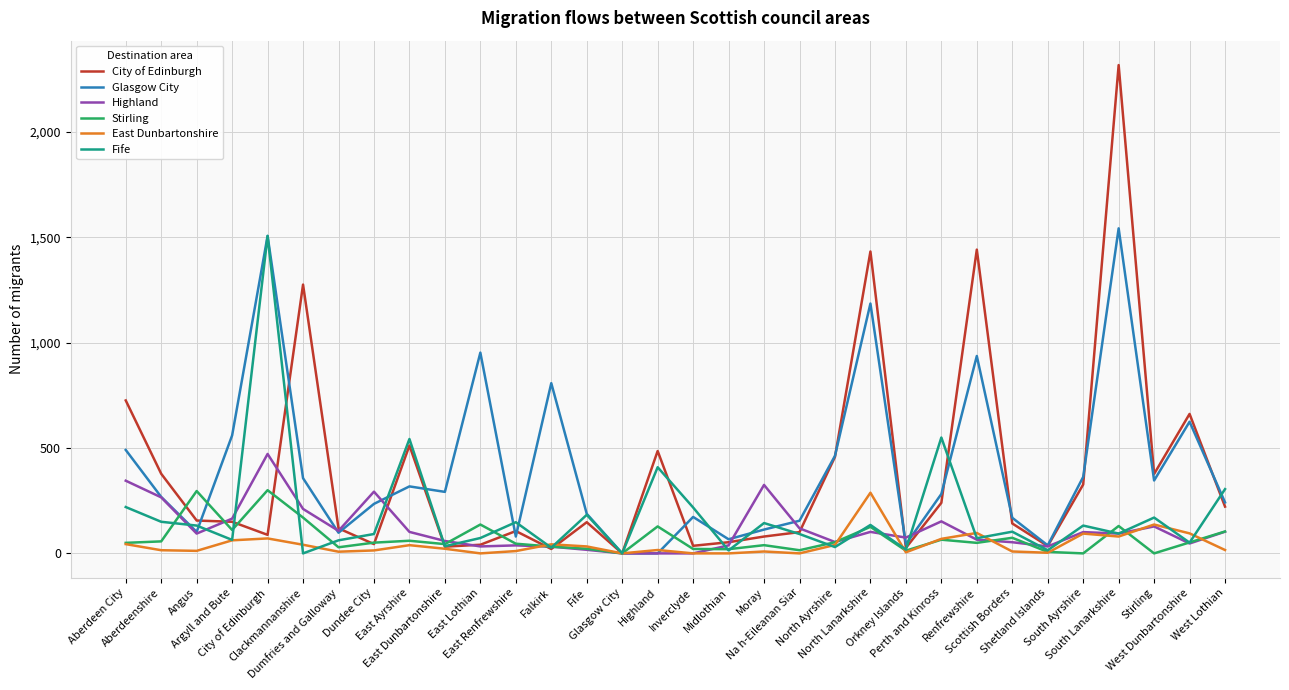

What is the average value of the East Dunbartonshire series?

43